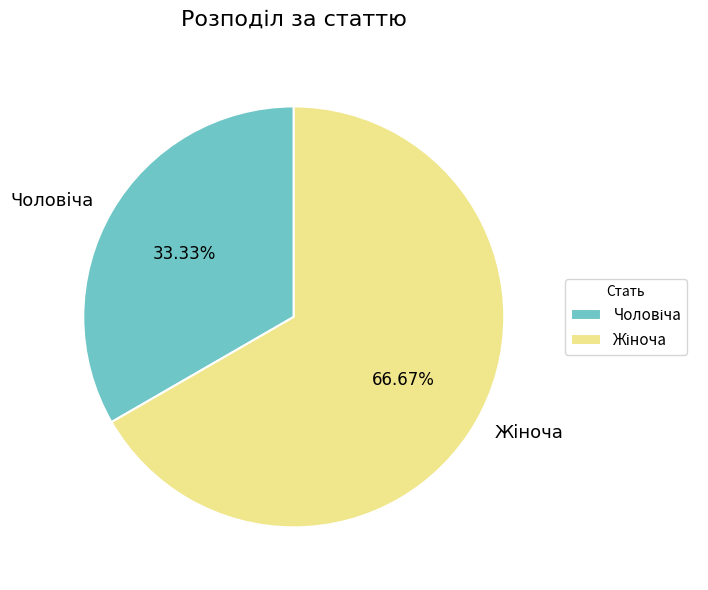

Does any single category account for the majority?

Yes